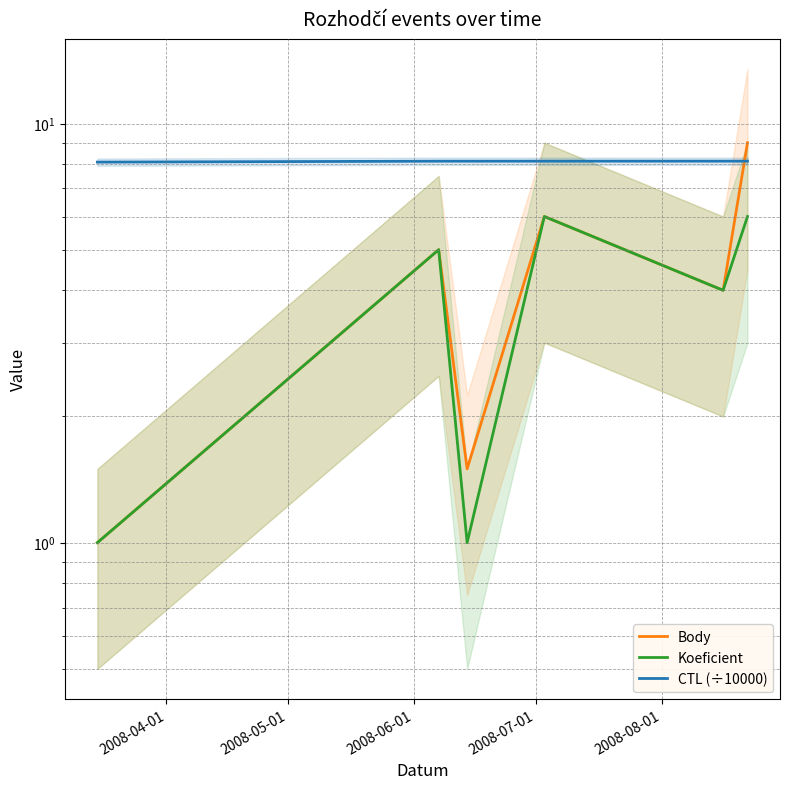

Is it true that Koeficient equals 1.6 at 2008-04-01?

False